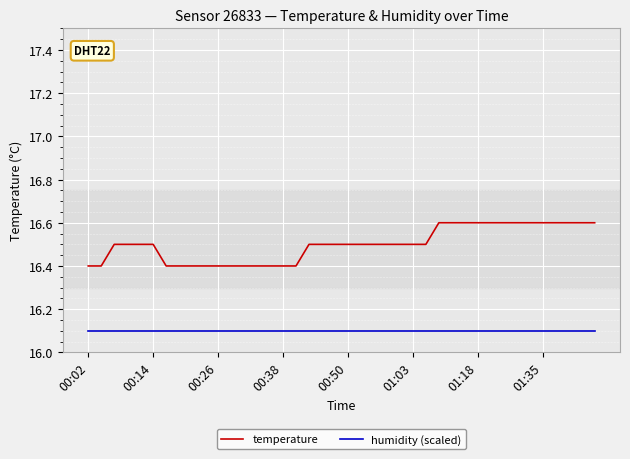

True or false: humidity (scaled) and temperature intersect in this chart.

False